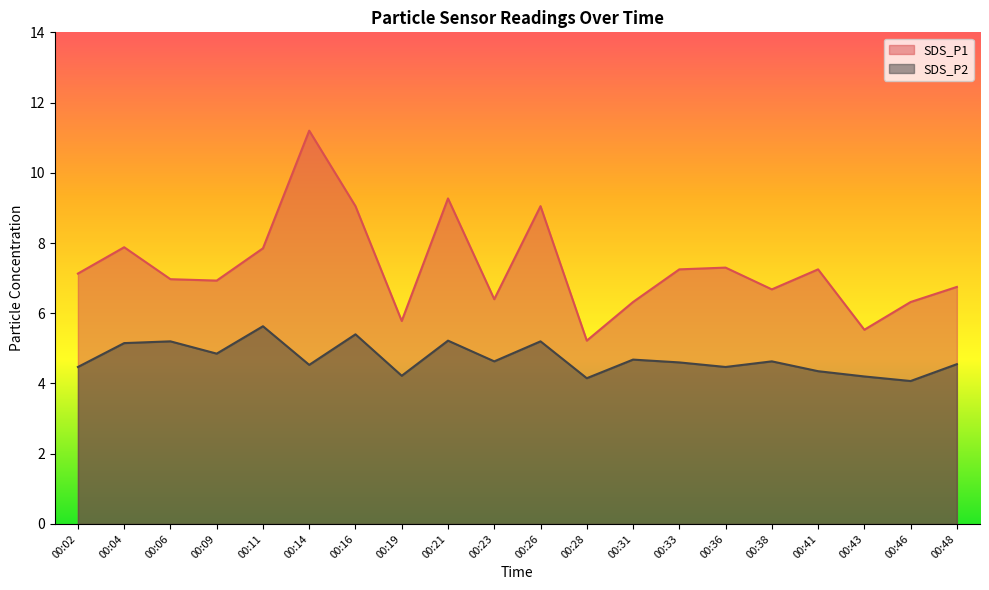

How many lines are shown in the chart?

2